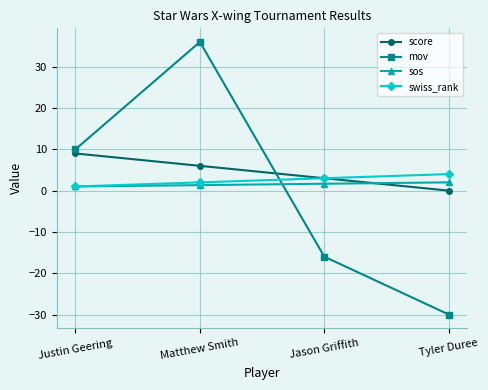

How many categories are shown in the chart?

4